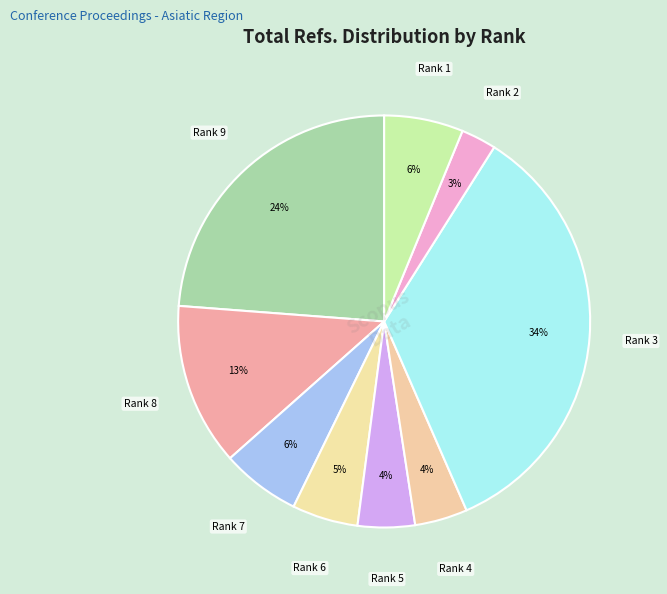

Is the sum of Rank 6 and Rank 8 greater than half?

No